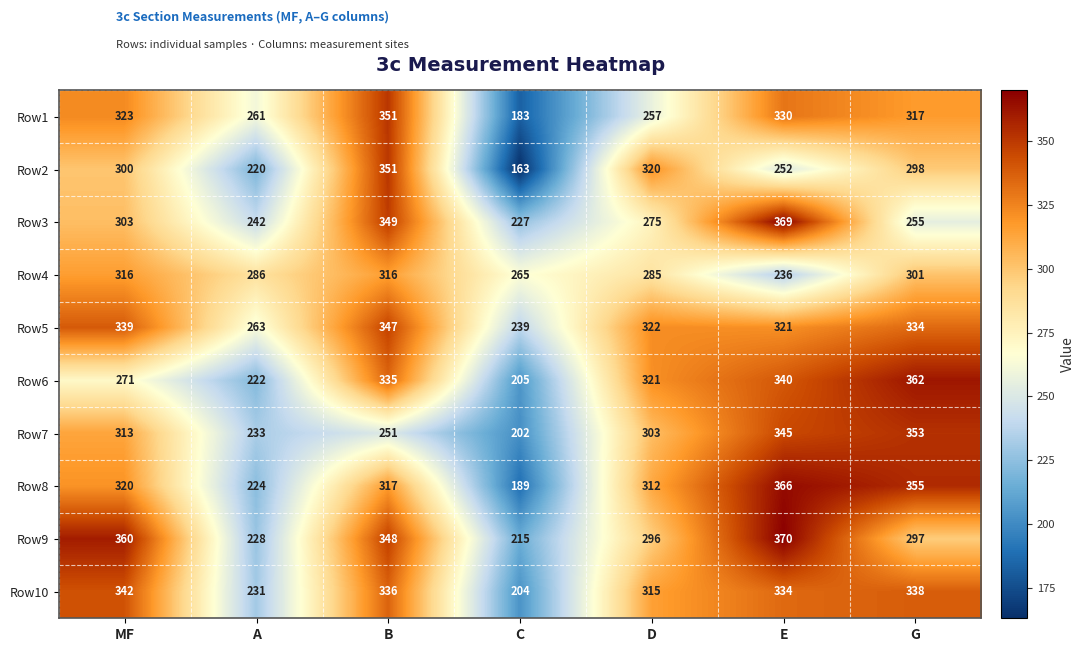

Where does the Row6 series first go above 321?

B